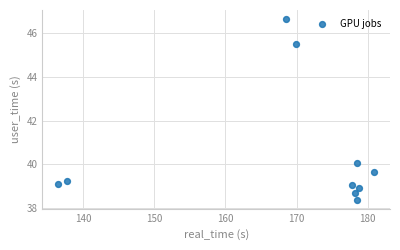

What Y value in the scatter plot is closest to 42?

40.1